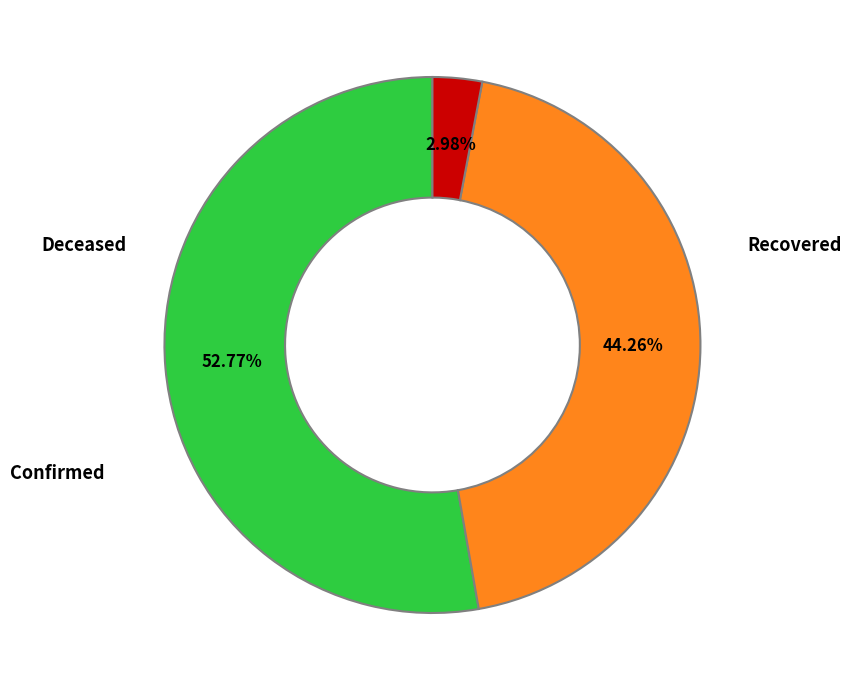

Is there a majority slice in this chart?

Yes